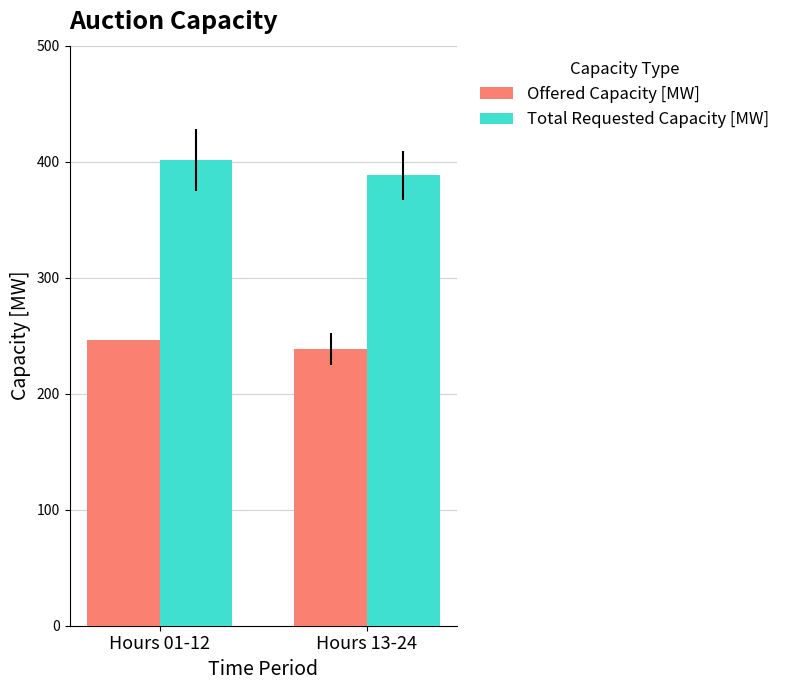

Which category has the lowest value in the Offered Capacity [MW] series?

Hours 13-24